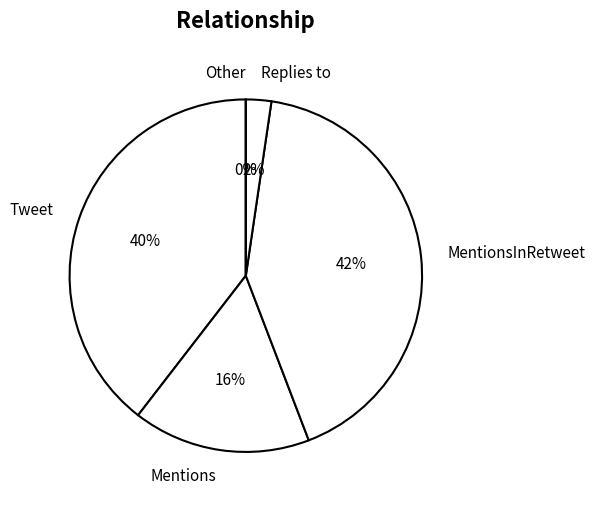

How many slices are in this pie chart?

5